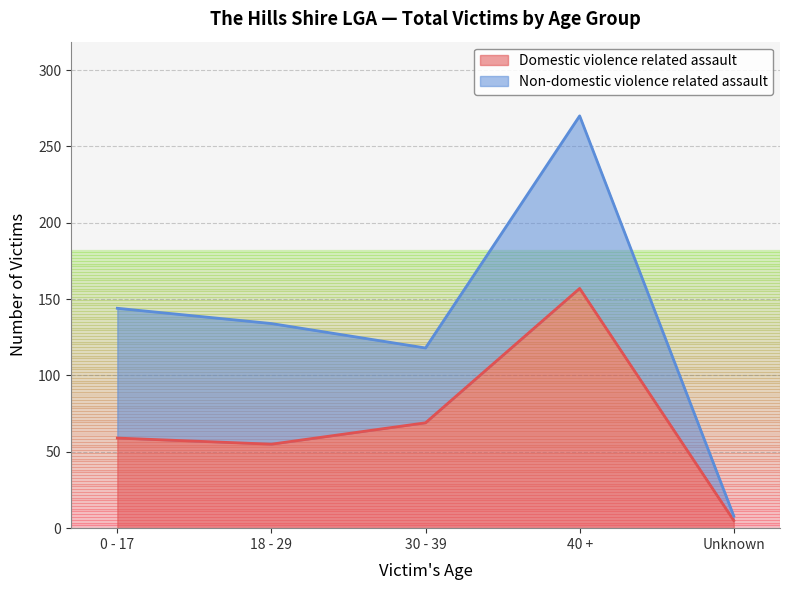

List the labels in order of value, largest first.

40 +, 30 - 39, 0 - 17, 18 - 29, Unknown